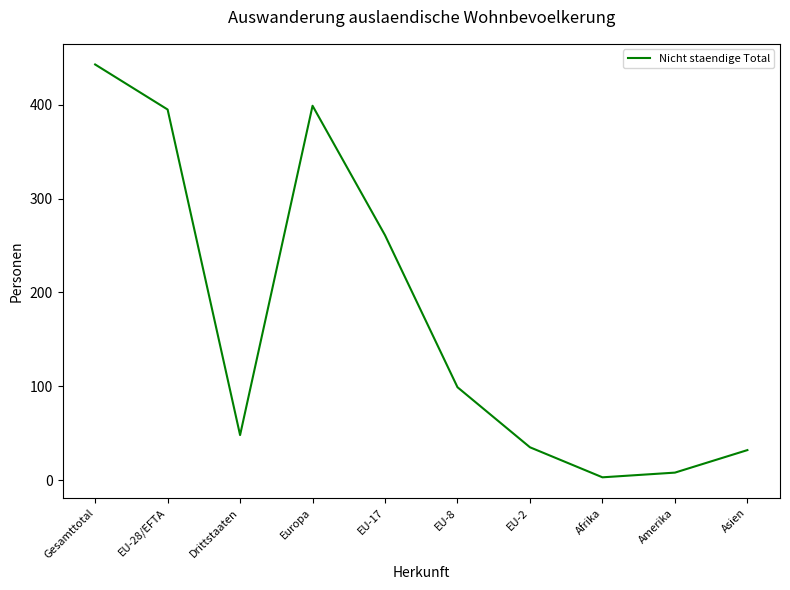

What is the difference between the values at EU-8 and Europa?

300